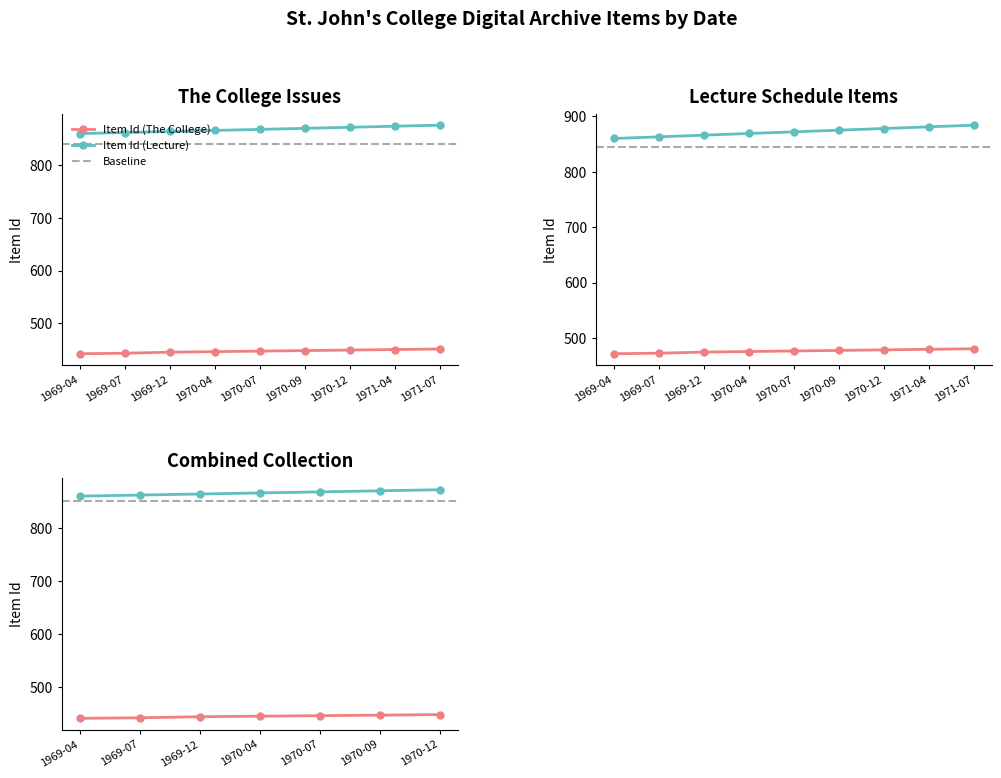

The chart shows a value of 216 at 1971-04. True or false?

False